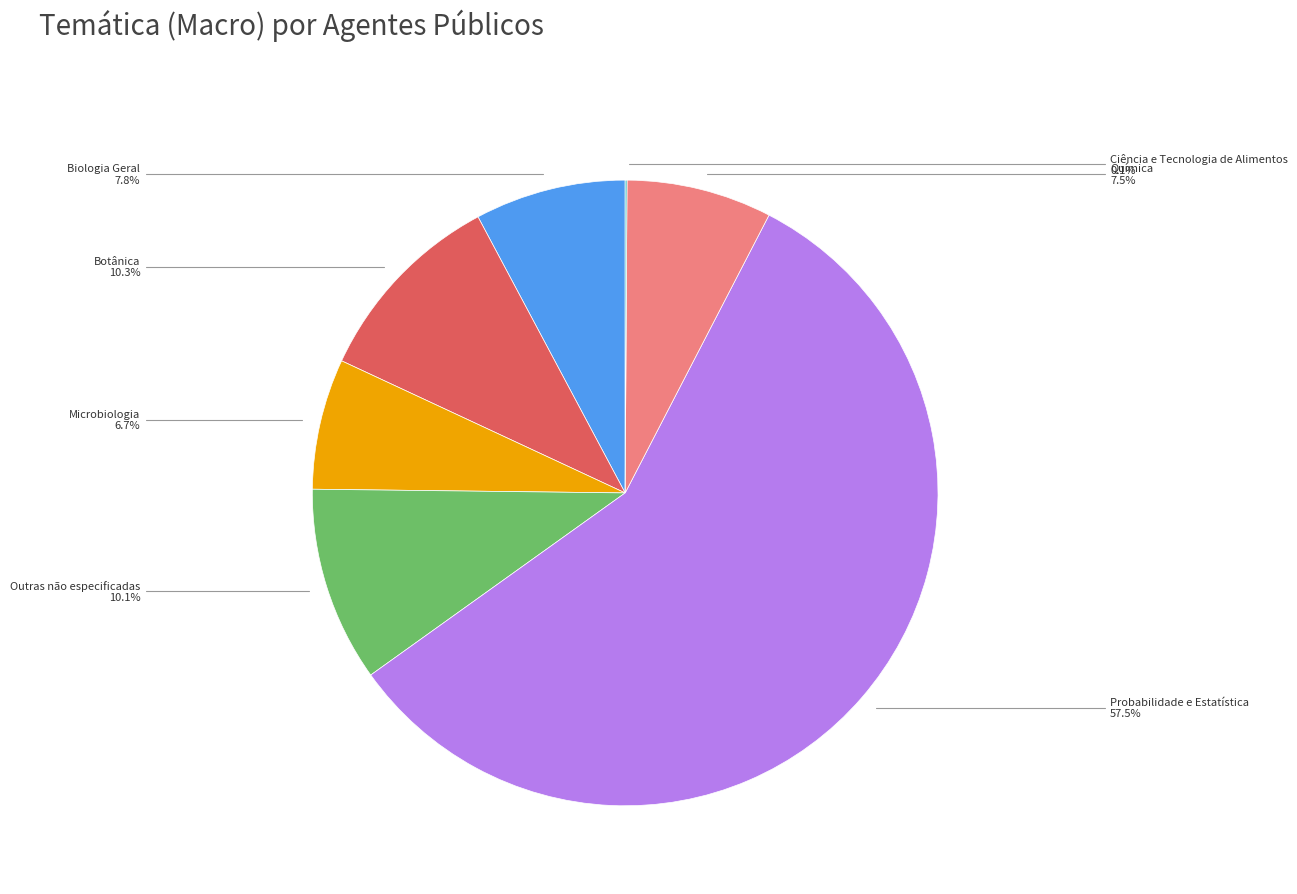

Is there a majority slice in this chart?

Yes